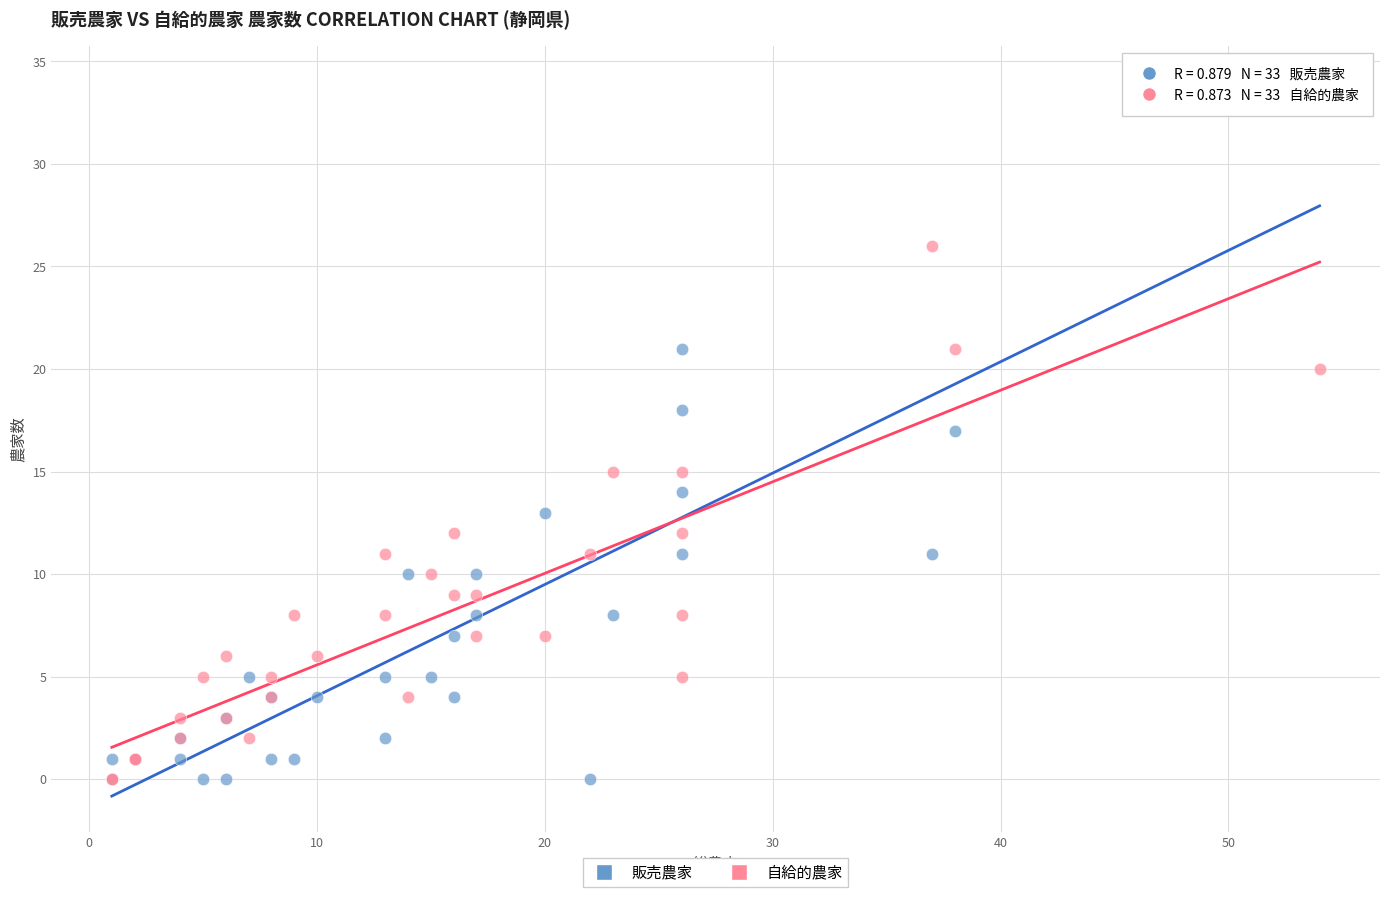

What are all the series names shown in the legend?

販売農家, 自給的農家